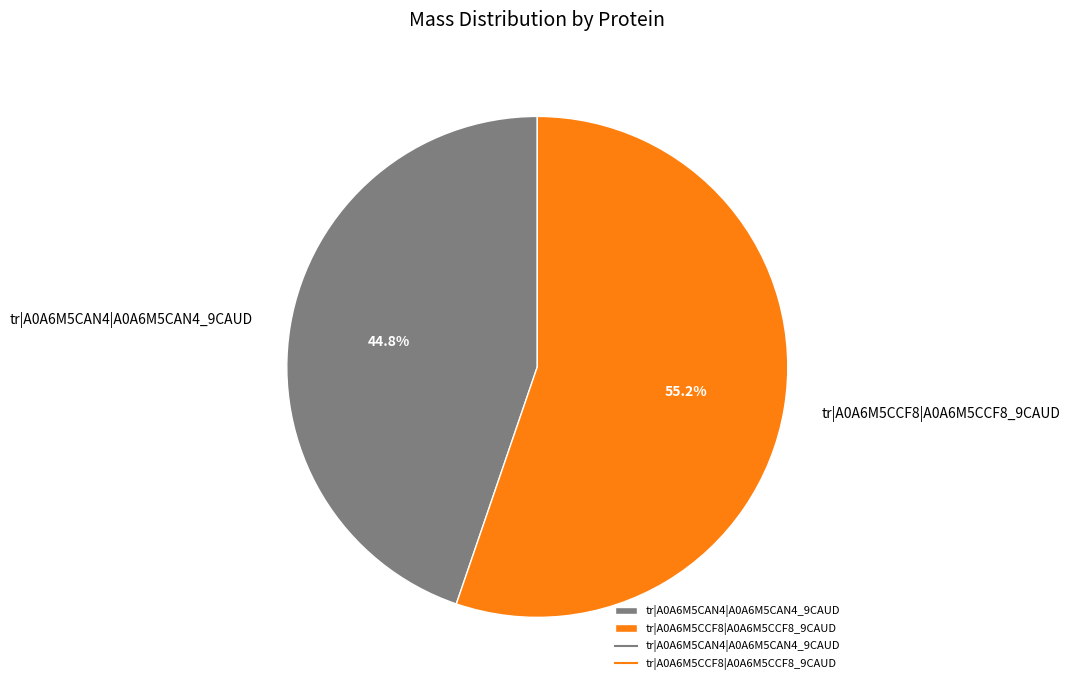

To the nearest percent, what portion does tr|A0A6M5CCF8|A0A6M5CCF8_9CAUD represent?

55%